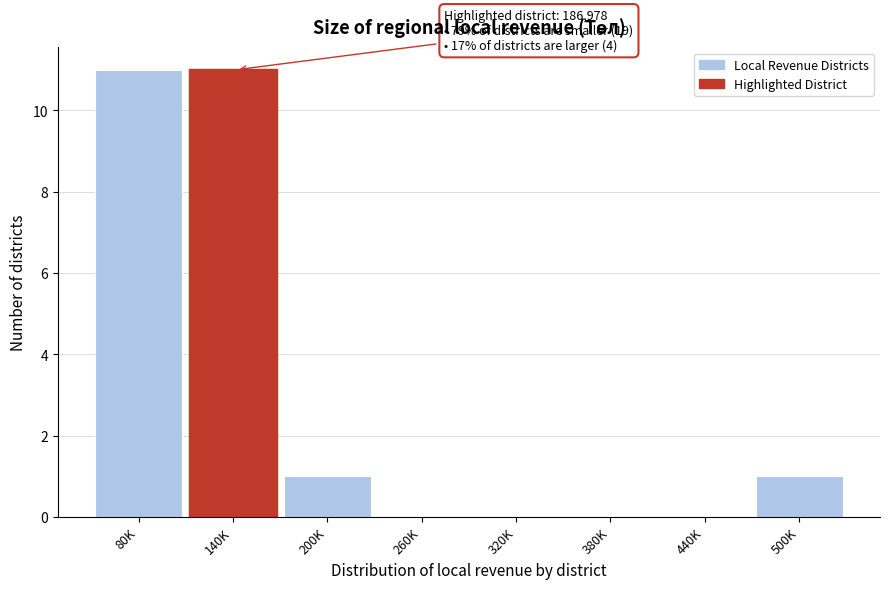

Reading left to right, transcribe all the data shown in this chart.

80K=11	140K=11	200K=1	260K=0	320K=0	380K=0	440K=0	500K=1